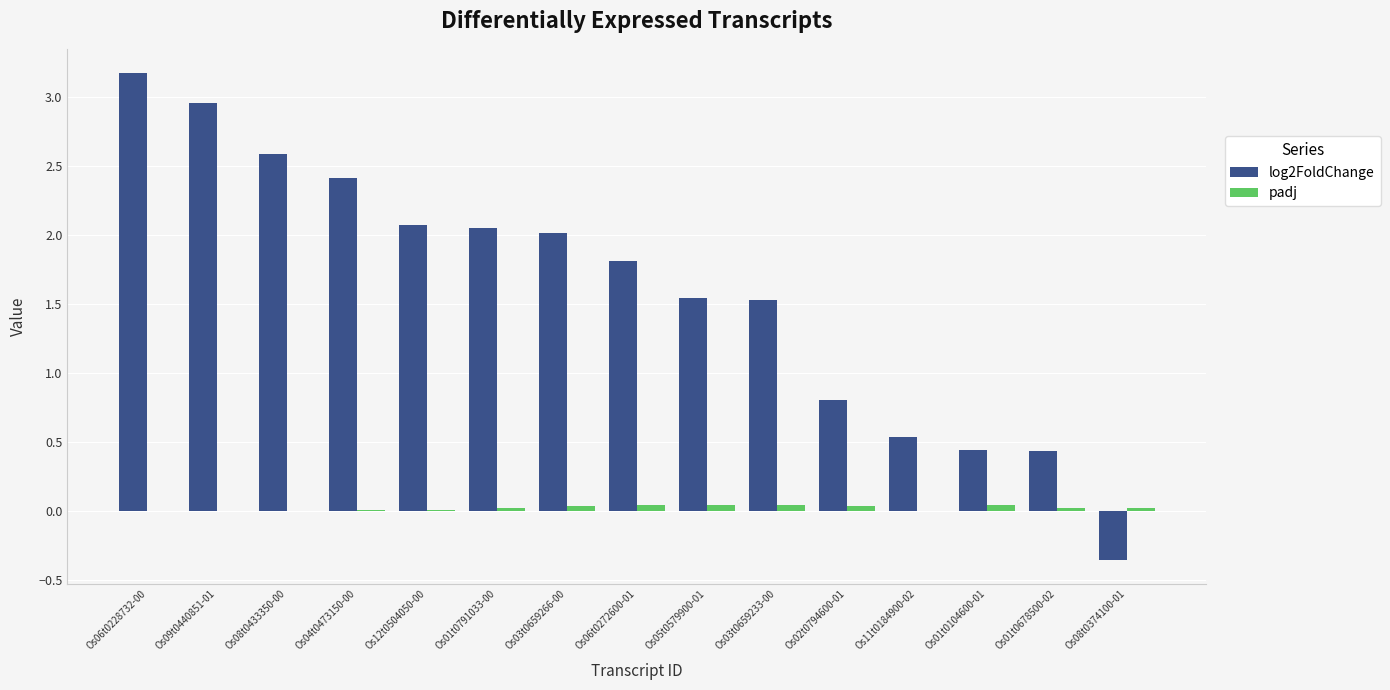

What is the sum of the padj values at Os05t0579900-01 and Os01t0104600-01?

0.1